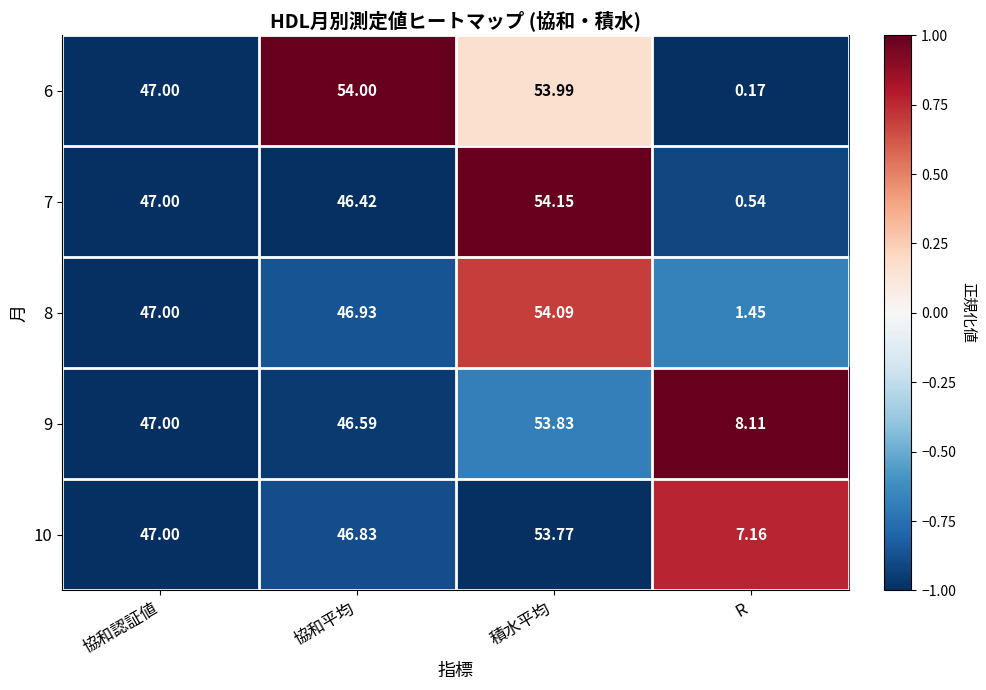

Is the value of 7 at R greater than the value of 10 at R?

No